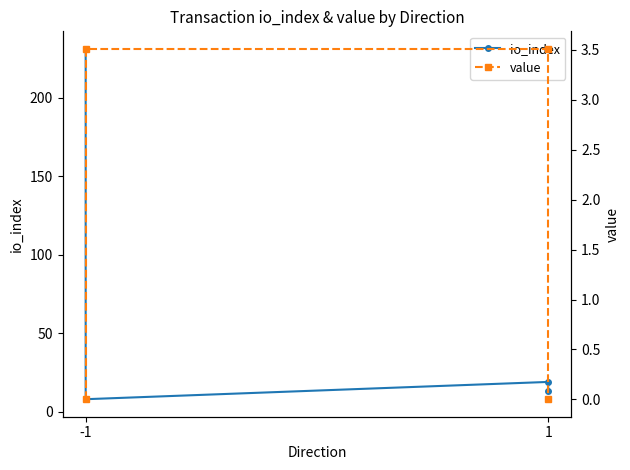

At which category does the chart reach its minimum across all series?

-1